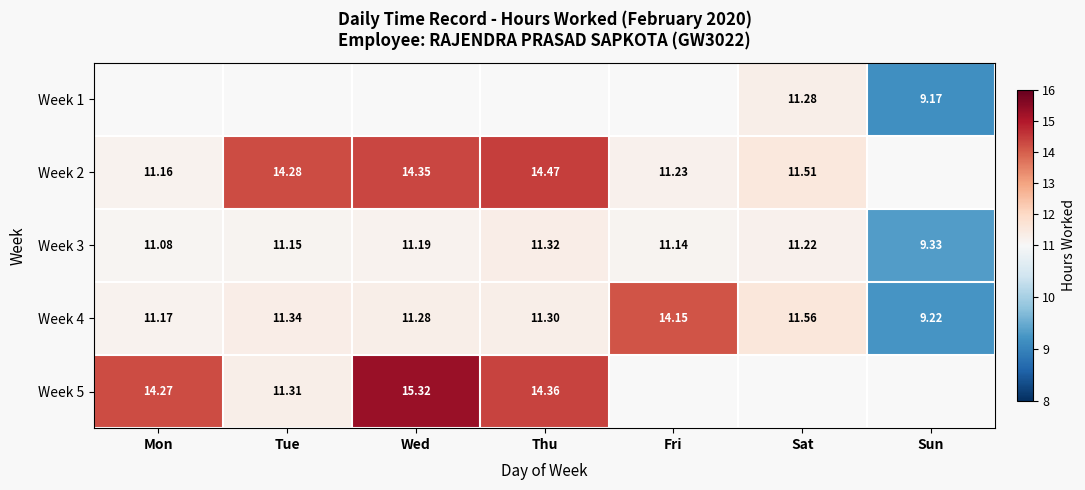

List the labels in order of Week 4 value, smallest first.

Sun, Mon, Wed, Thu, Tue, Sat, Fri